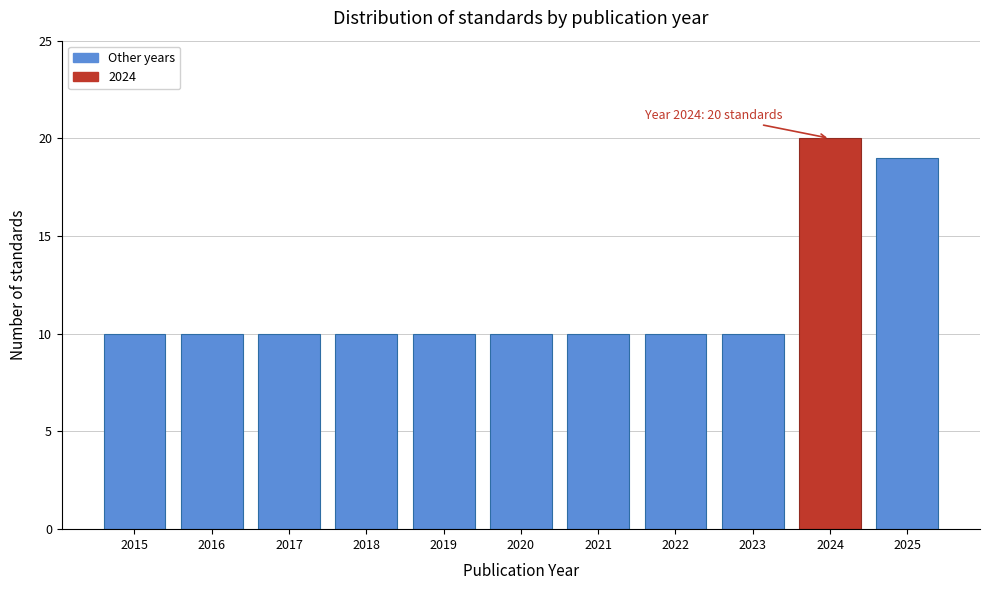

Reading left to right, what are all the values shown in this chart?

2015=10	2016=10	2017=10	2018=10	2019=10	2020=10	2021=10	2022=10	2023=10	2024=20	2025=19